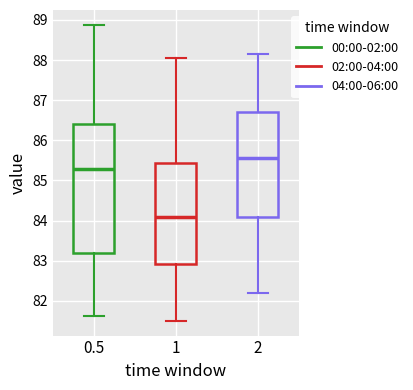

Reading left to right, transcribe this box plot: for each box, give where its median line is, the range the box spans, and where its two whiskers end, as read against the y-axis. The values are not printed on the chart, so give them approximately, as read against the axis.

0.5: median 85.3, box 83.2 to 86.4, whiskers 81.6 to 88.9
1: median 84.1, box 82.9 to 85.4, whiskers 81.5 to 88.1
2: median 85.6, box 84.1 to 86.7, whiskers 82.2 to 88.2